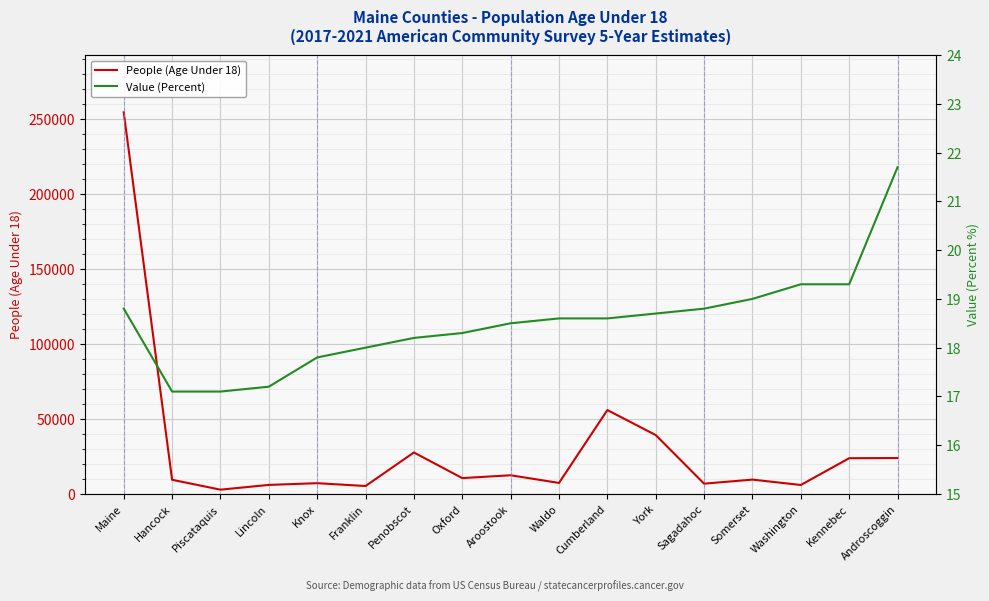

Where is Value (Percent) nearest to the value 19?

Somerset